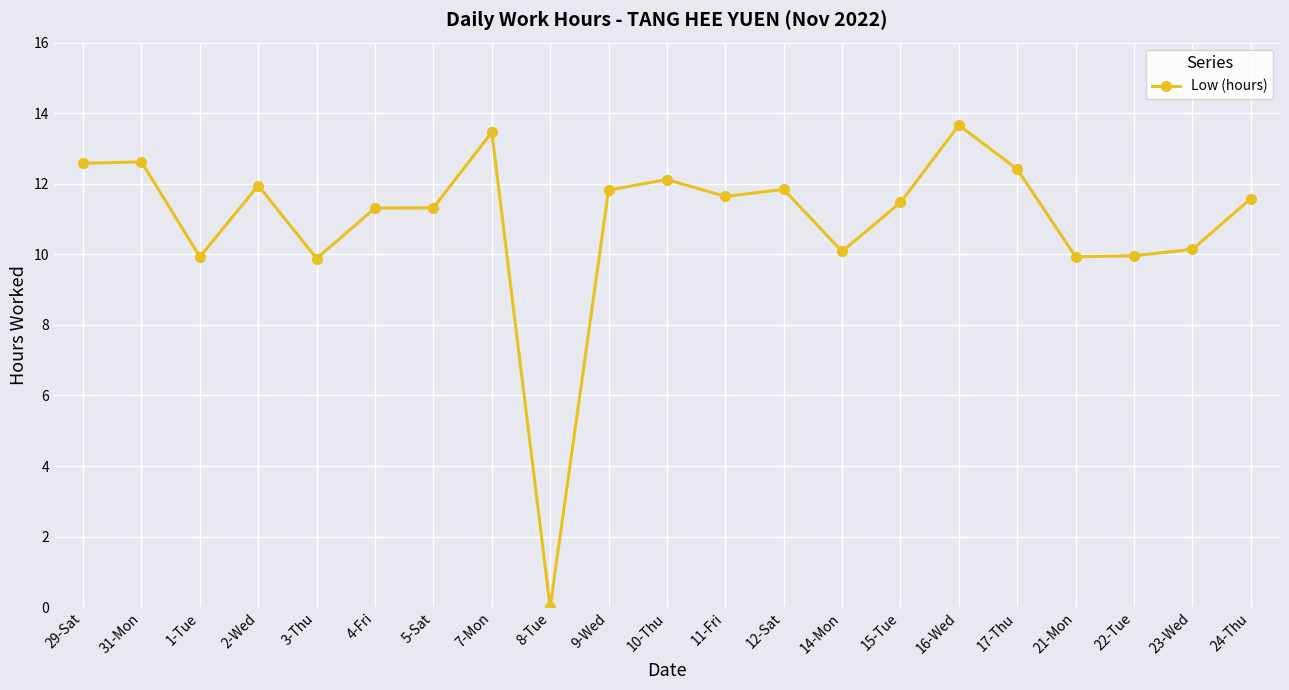

How many data points are above 11?

14